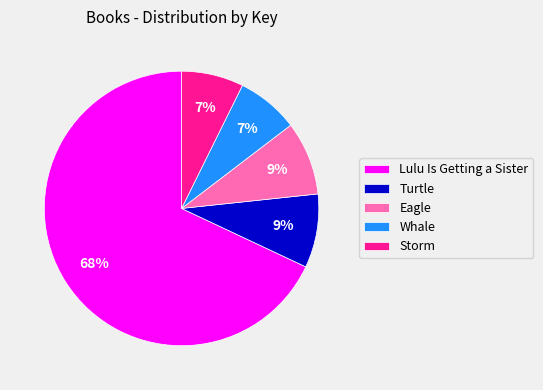

Which has a higher value, Storm or Turtle?

Turtle